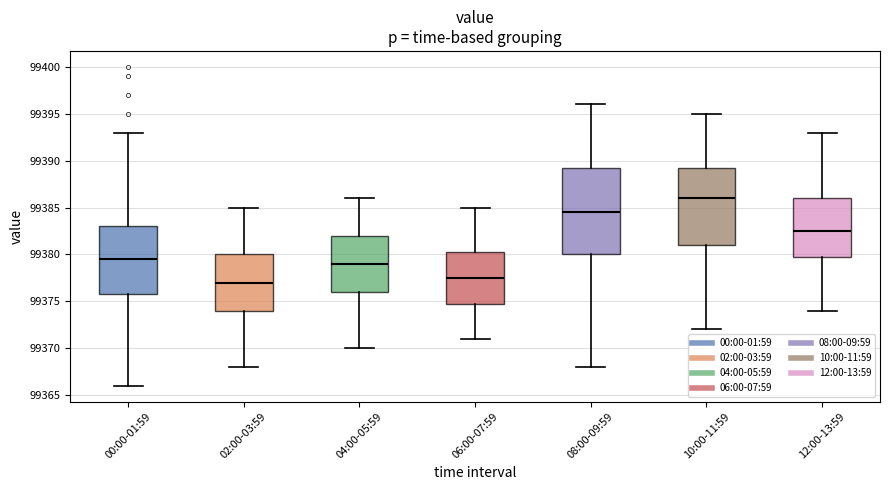

Comparing the boxes themselves (not the whiskers), which one is the tallest?

08:00-09:59